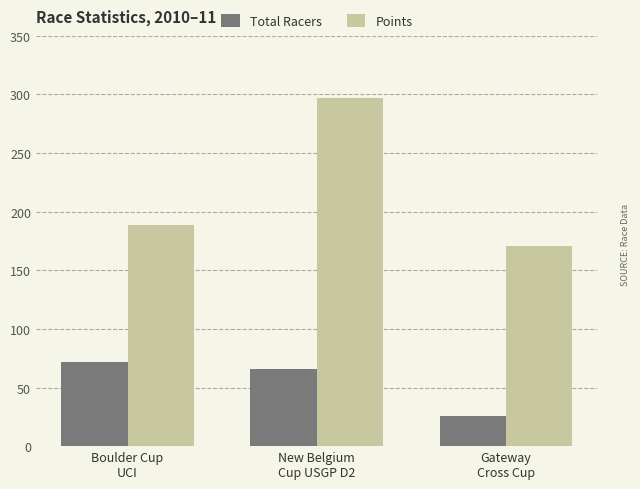

Which series has the widest spread of values?

Points